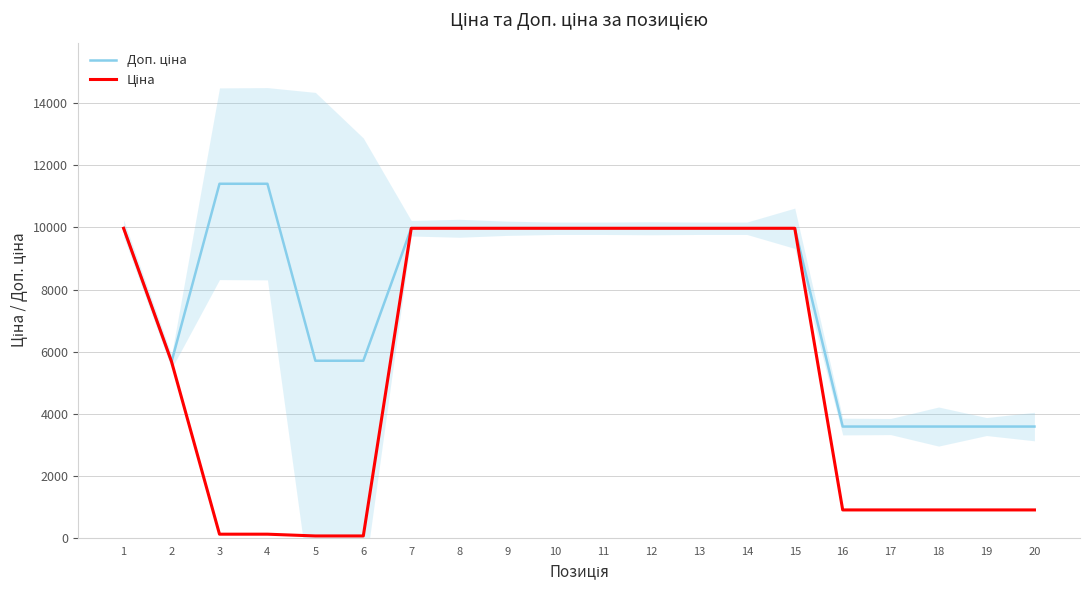

What is the value of the Ціна point at the 5th from the left?

57.0